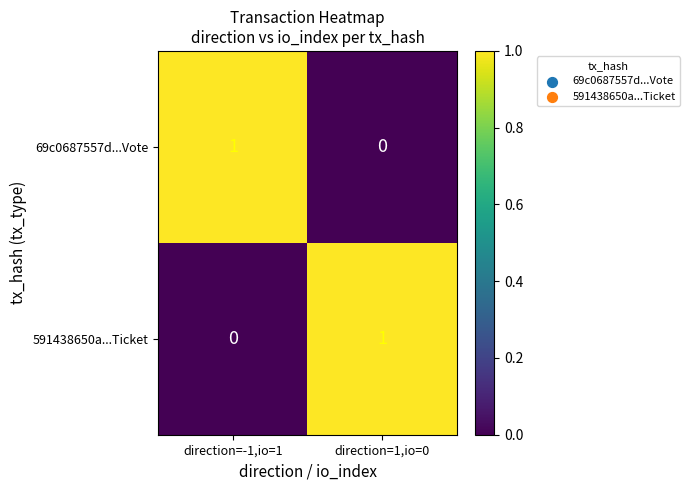

At direction=-1,io=1, list the series in order from smallest to largest.

591438650a...Ticket, 69c0687557d...Vote